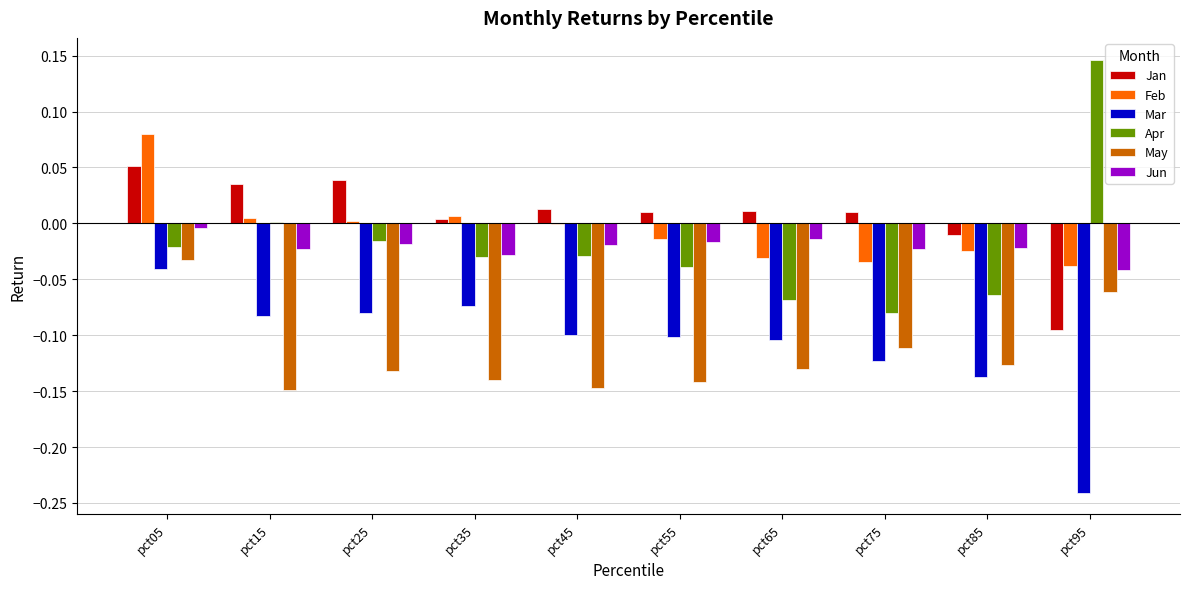

Which label corresponds to the largest value in the chart?

pct95